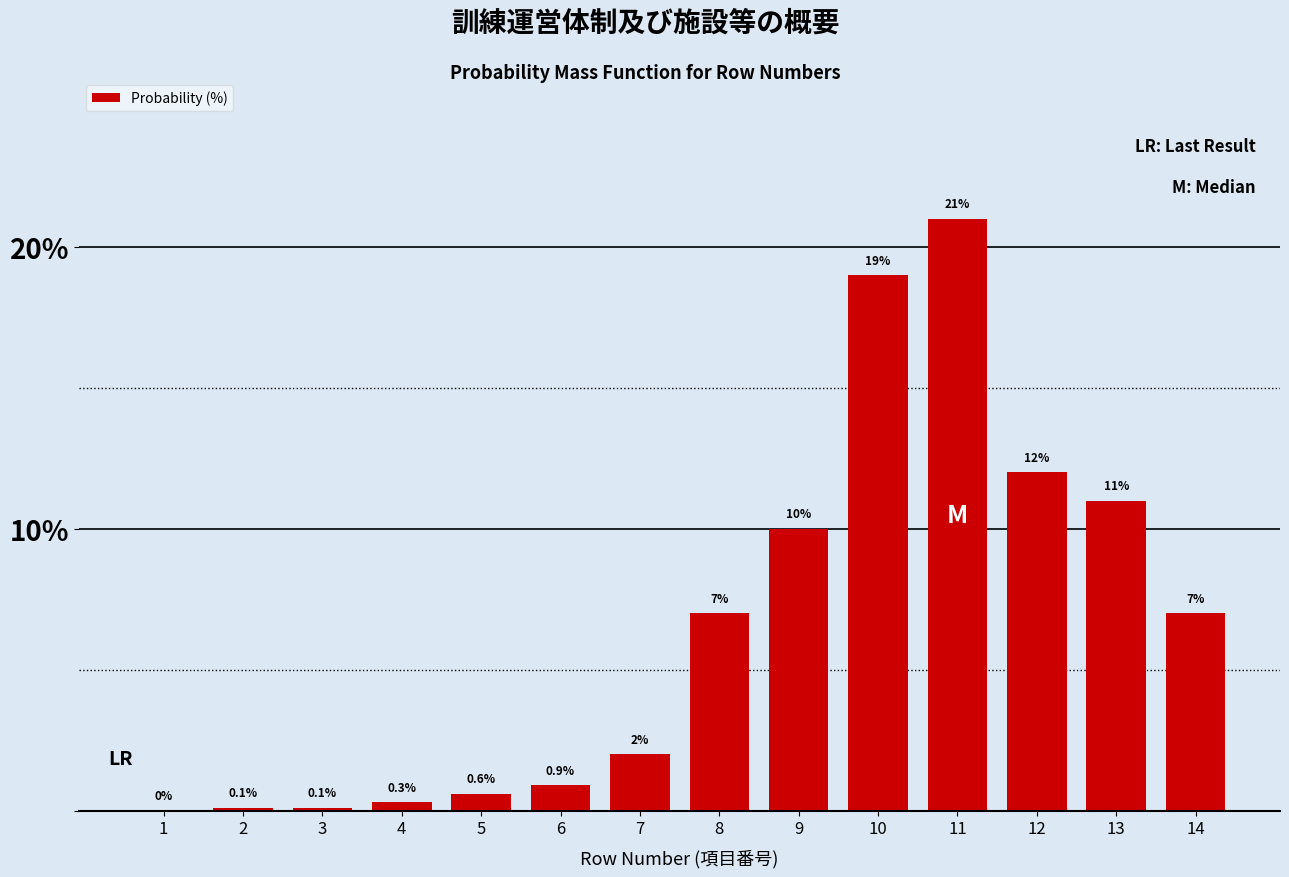

Reading left to right, transcribe all the data shown in this chart.

1=0.0	2=0.1	3=0.1	4=0.3	5=0.6	6=0.9	7=2.0	8=7.0	9=10.0	10=19.0	11=21.0	12=12.0	13=11.0	14=7.0